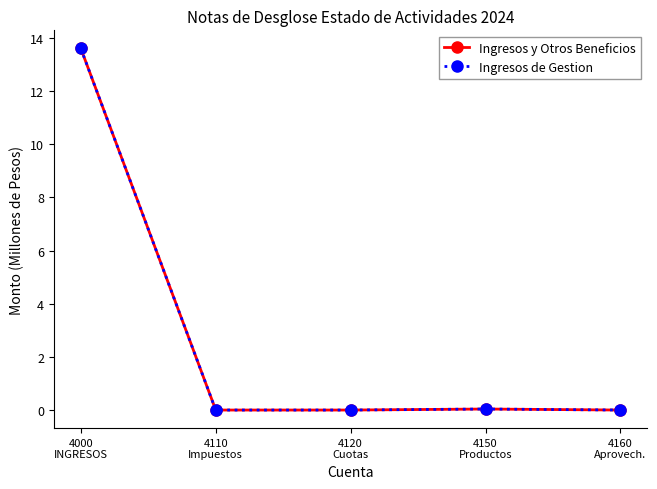

Is this an area chart (filled region under the line)?

No